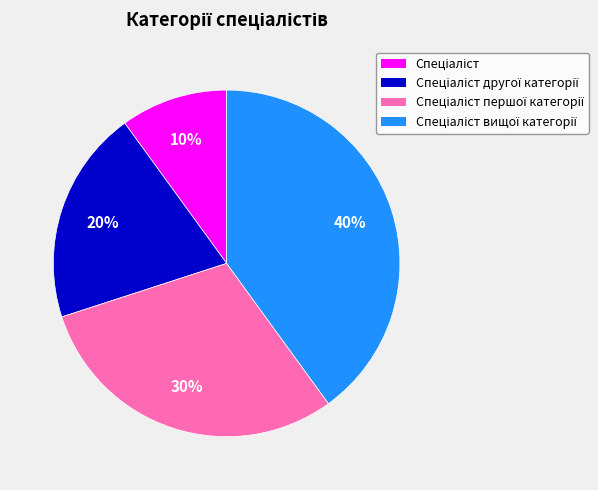

To the nearest percent, what is the difference between the largest and smallest slice percentages?

30%